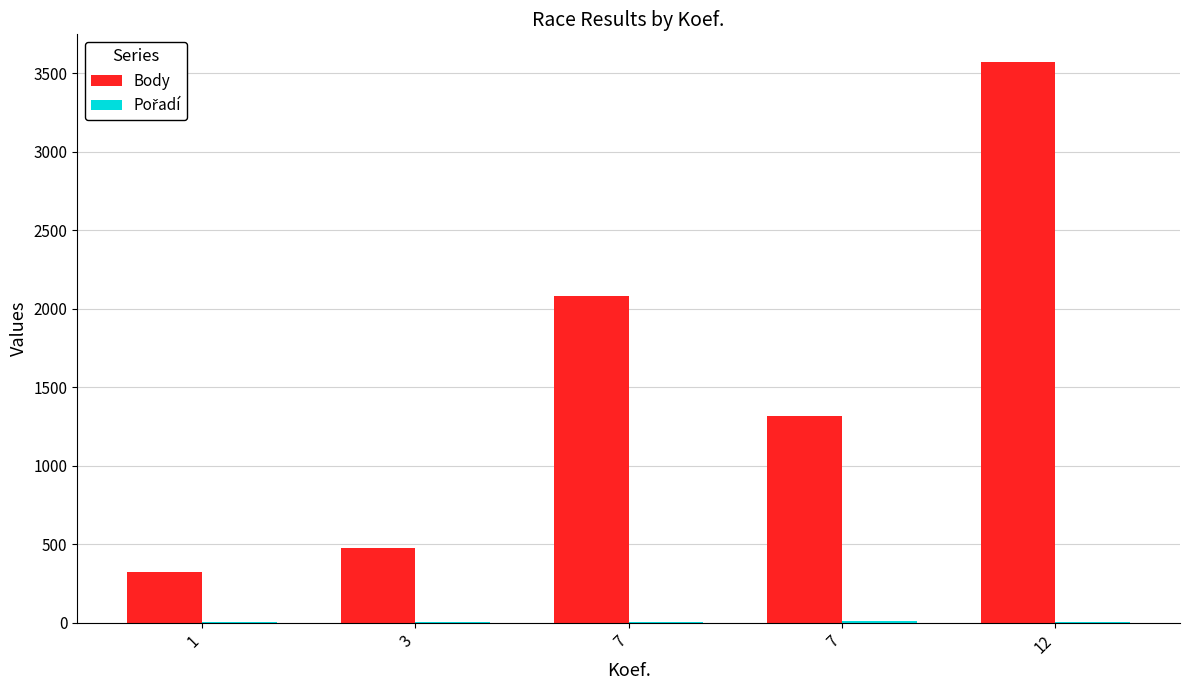

Rank the series at 7 from lowest to highest value.

Pořadí, Body